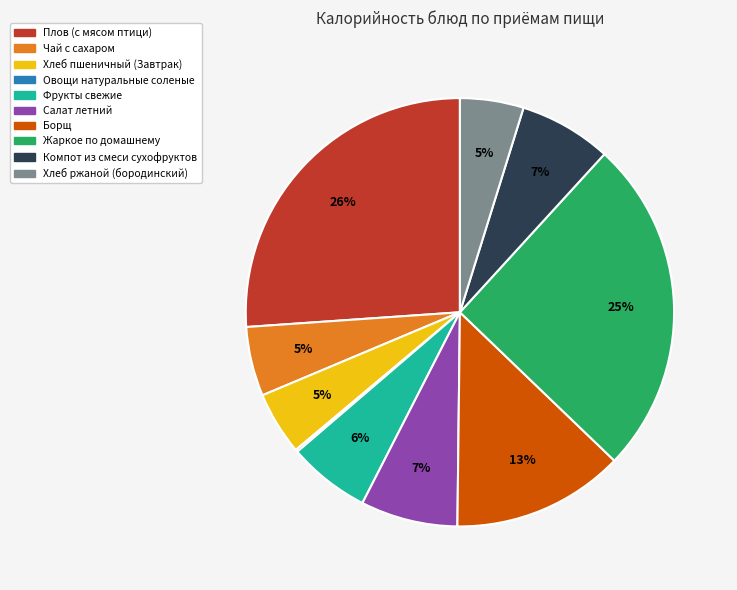

To the nearest percent, what percentage of the pie is Борщ?

13%